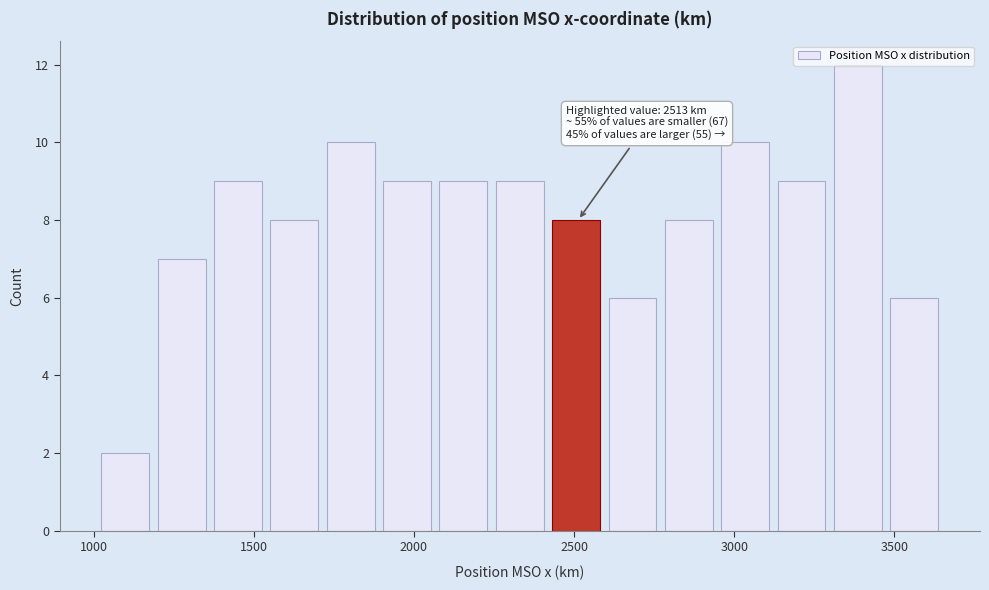

Read against the x-axis, roughly where is the centre of the tallest bar?

3400